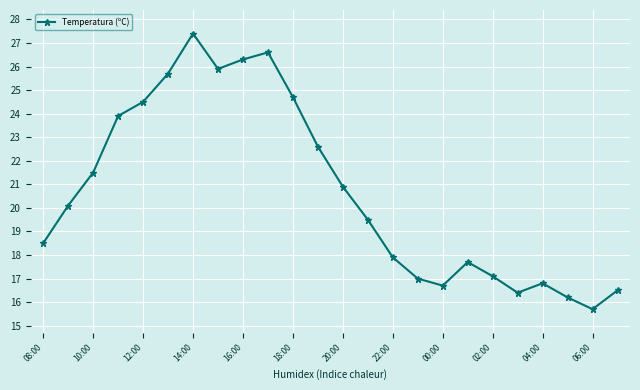

Does the chart have visible grid lines?

Yes